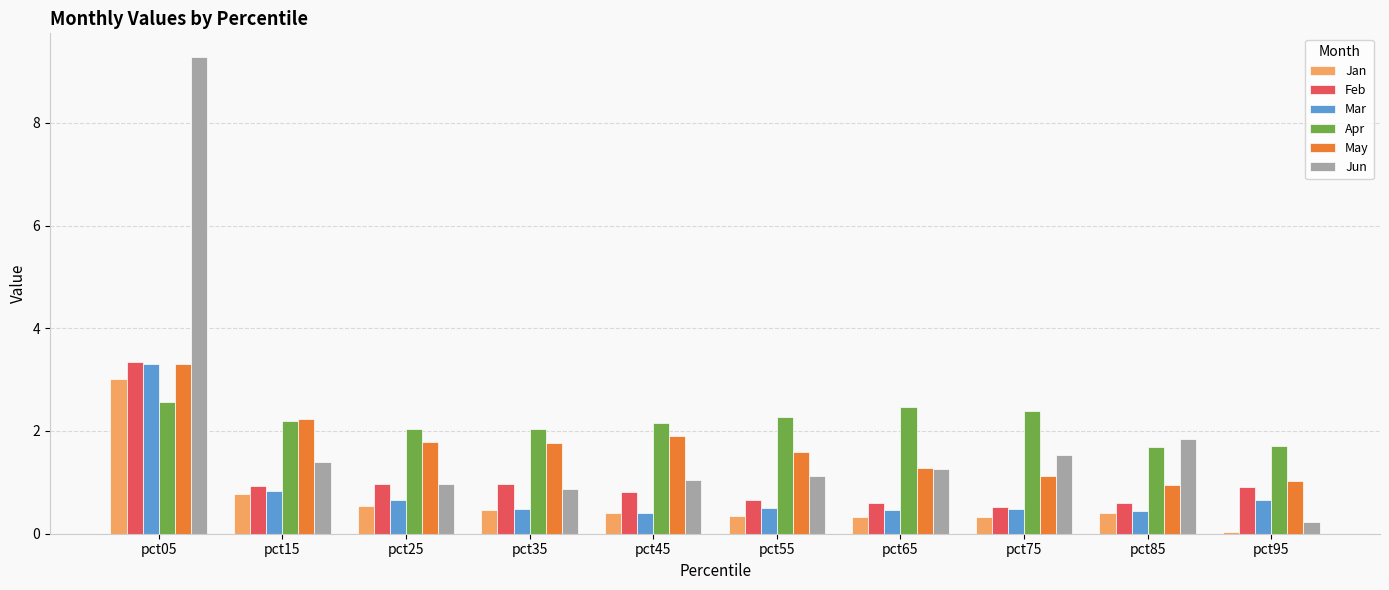

What is the sum of the Mar values at pct75 and pct65?

0.9